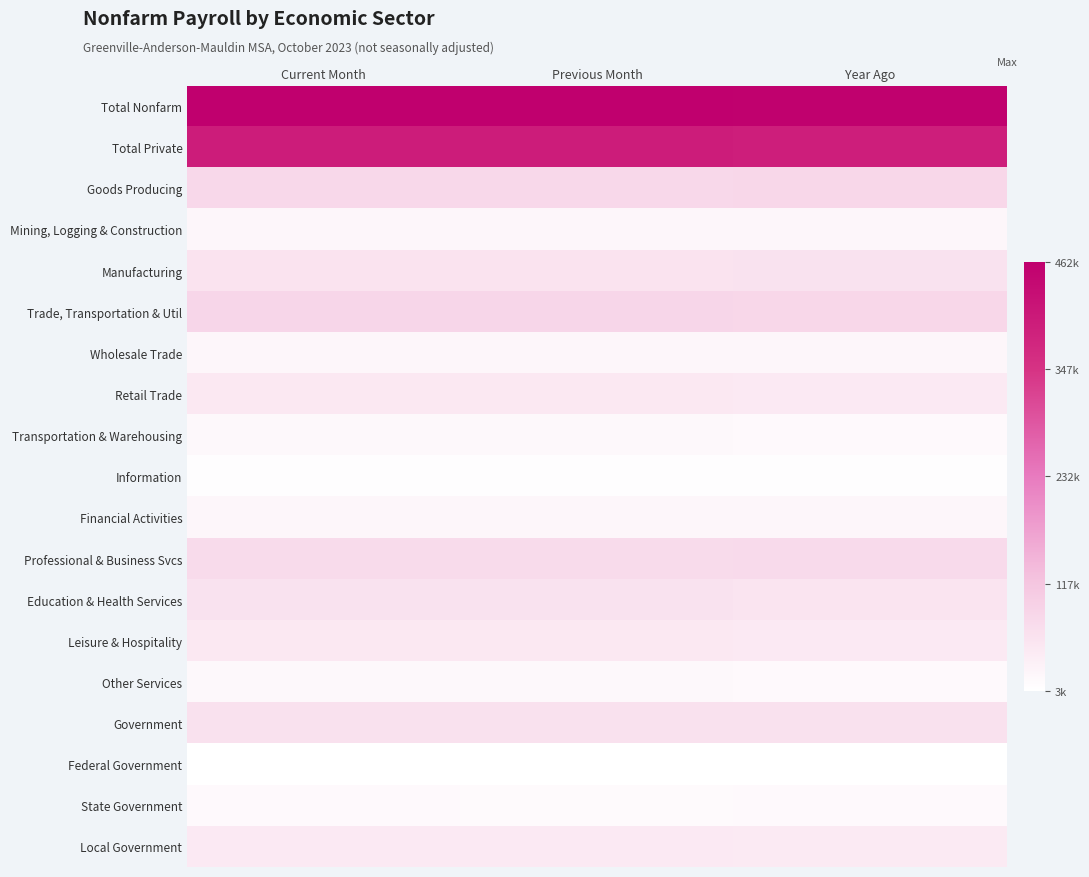

What is the minimum value shown in the chart?

3000